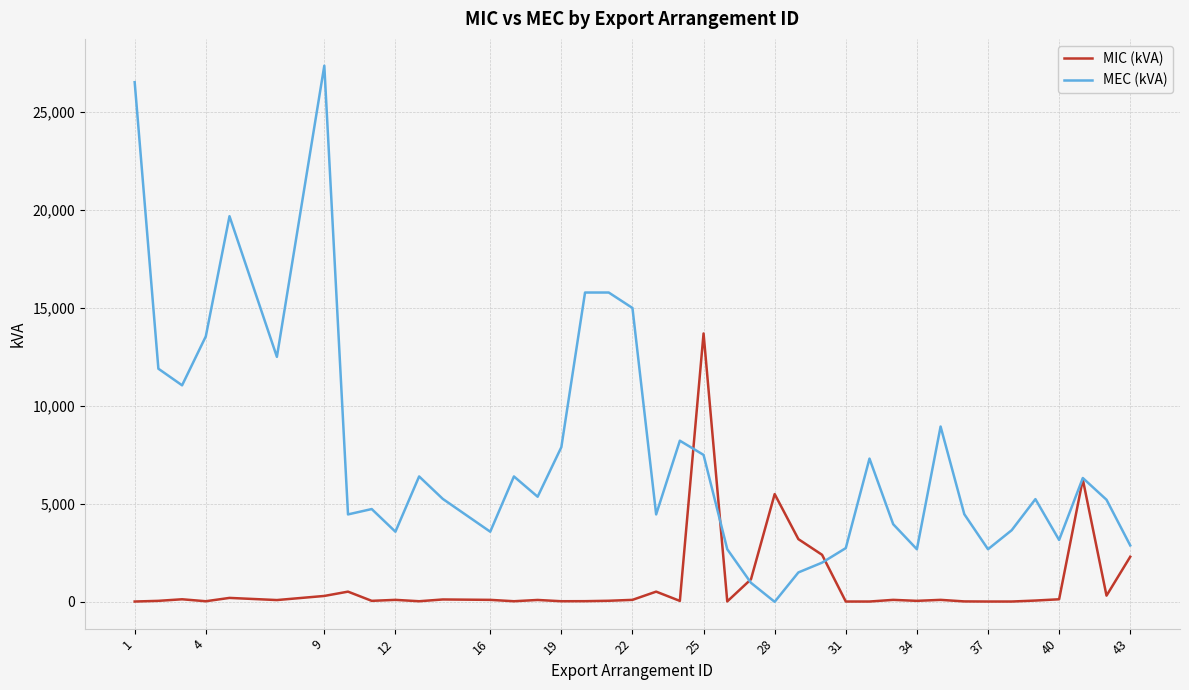

What is the greatest value displayed?

27368